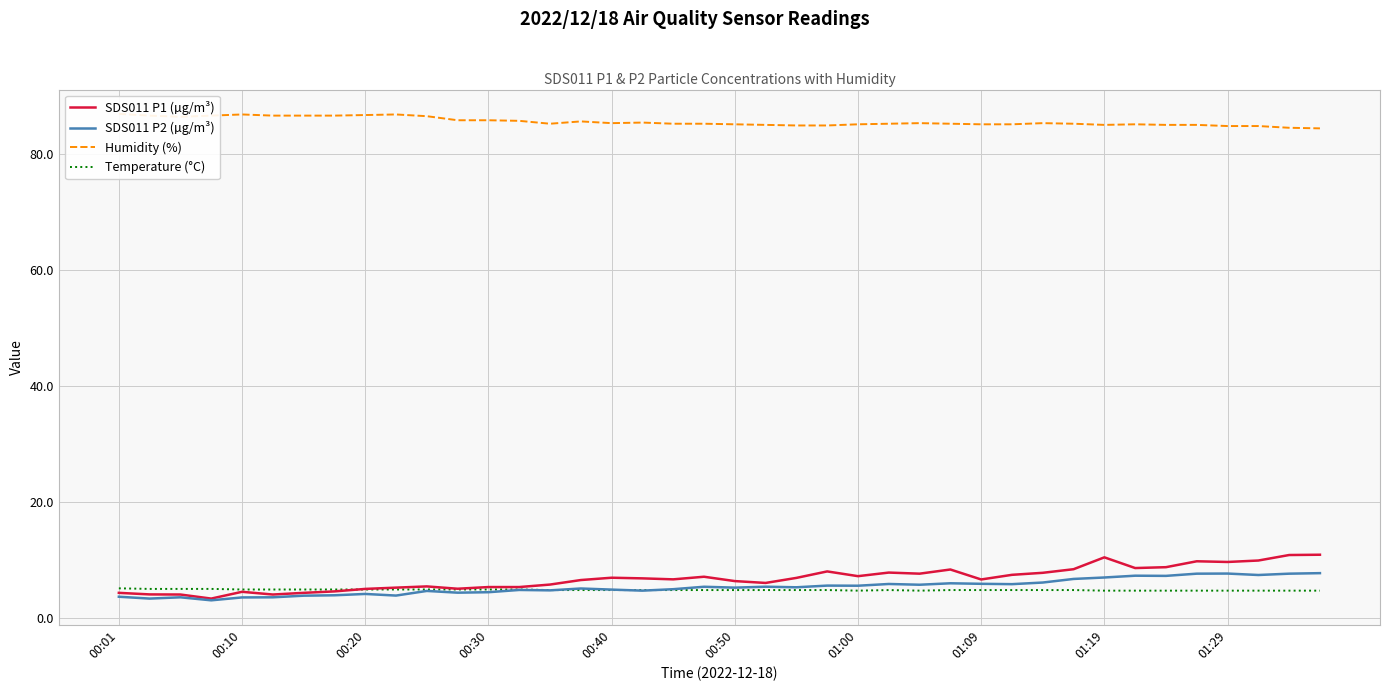

Is it true that SDS011 P2 (µg/m³) equals 5.5 at 01:00?

True